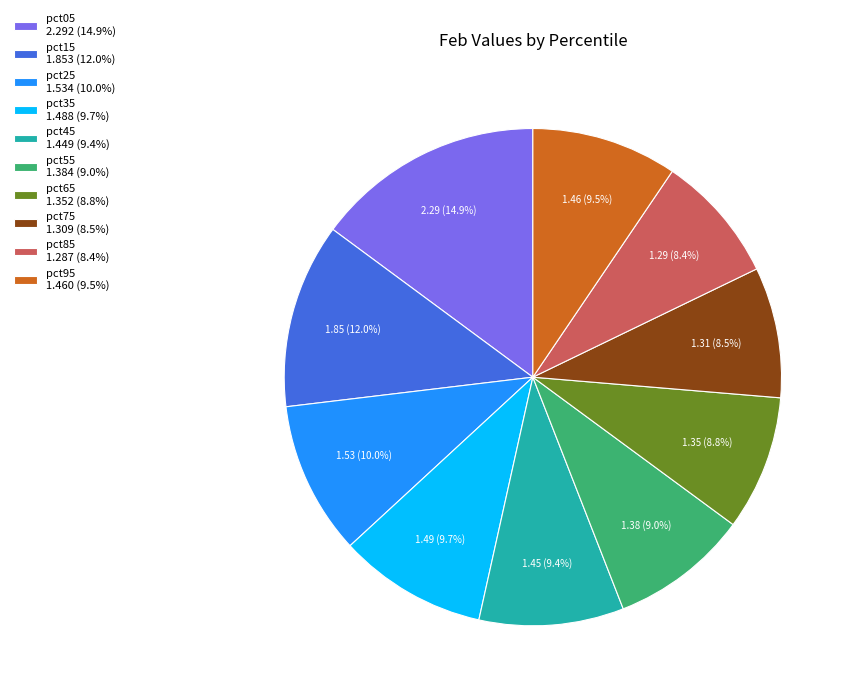

Does any single category account for the majority?

No